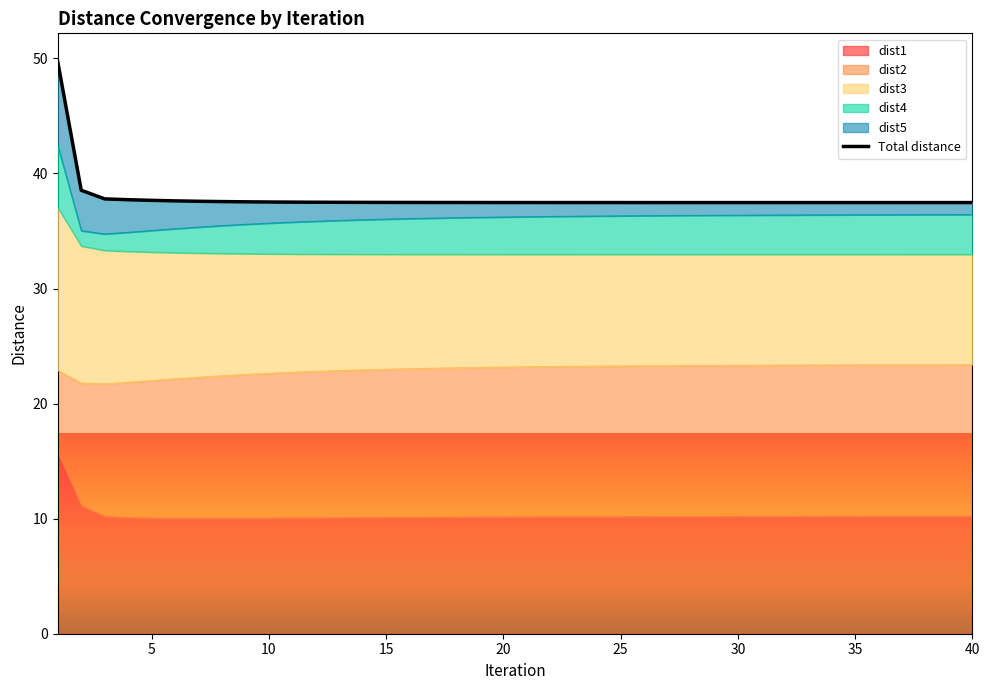

True or false: dist1 has a value of 6.0 at 30.

False